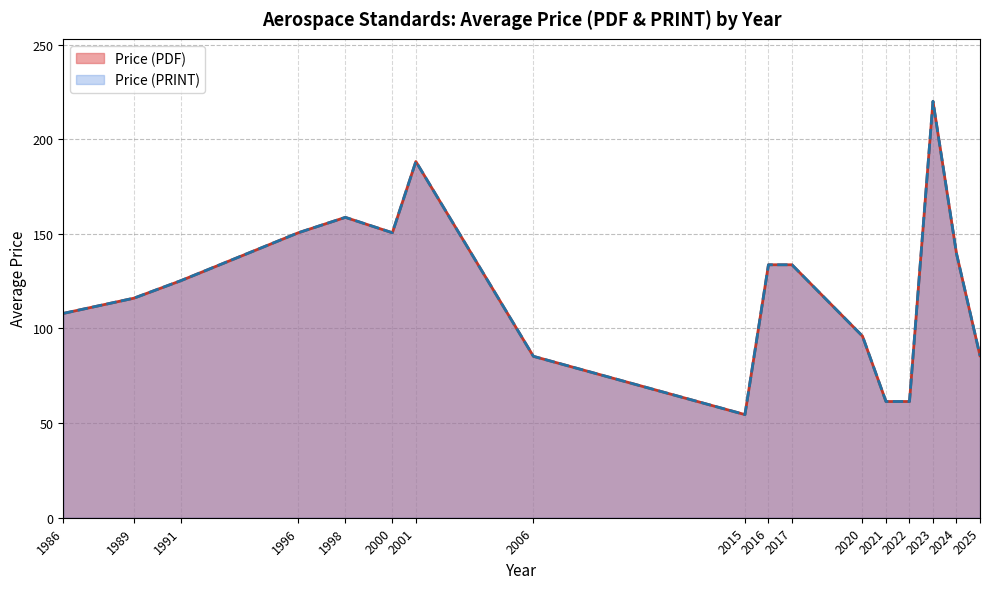

Does the chart display data point markers on the line(s)?

No